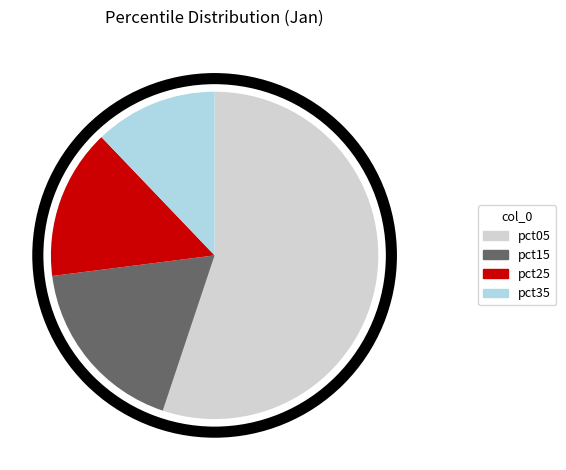

How many segments does this pie chart have?

4